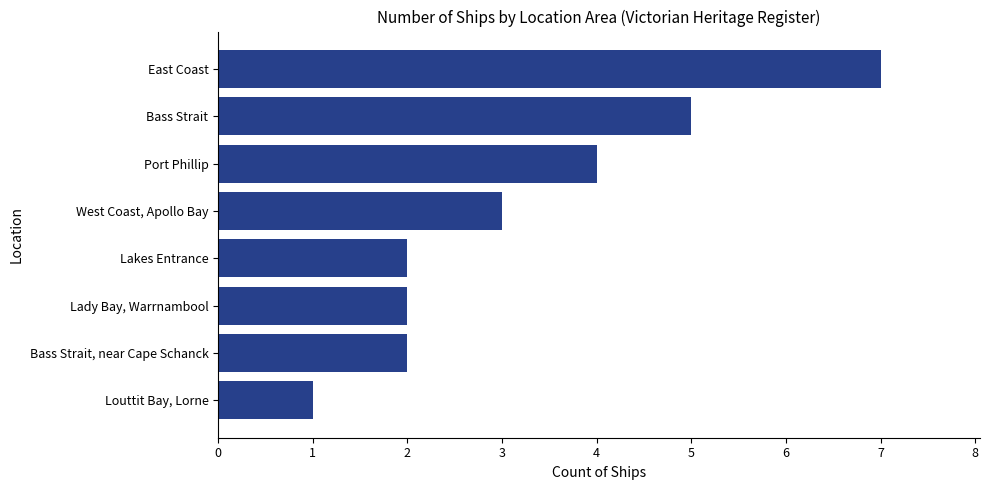

How many bars are there in total?

8